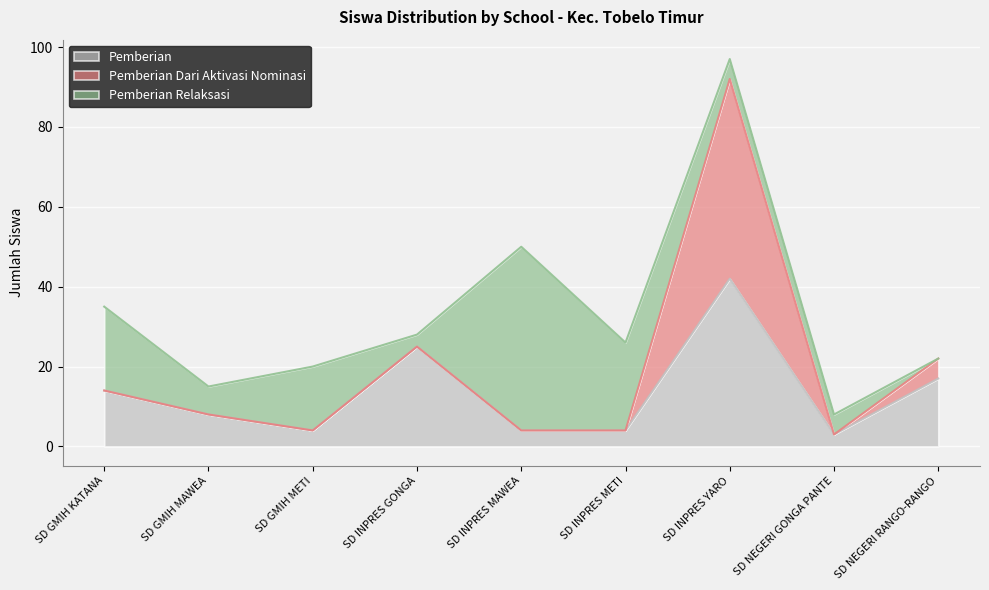

In Pemberian, how many points are higher than both neighbors (excluding endpoints)?

2